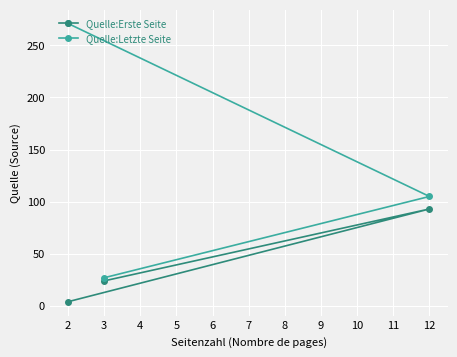

How many data points in Quelle:Letzte Seite are less than 105?

1